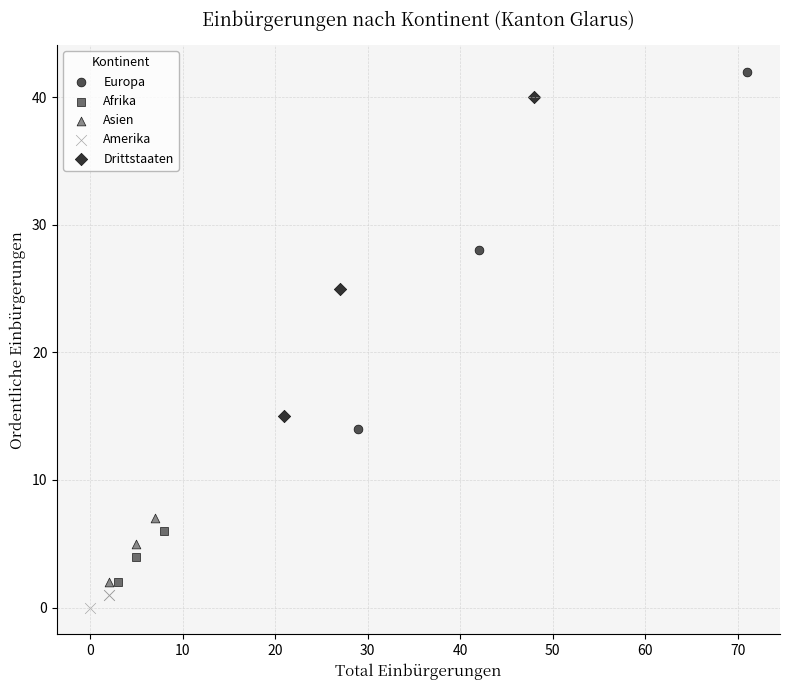

Which series has the largest Y range (max minus min)?

Europa